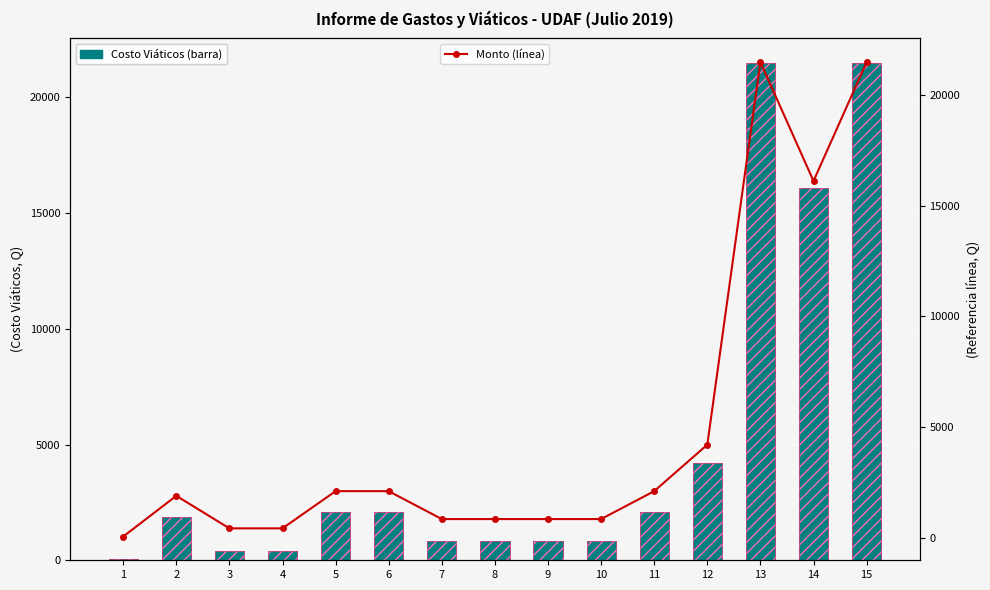

Where does the Costo Viáticos series first go above 1890?

5